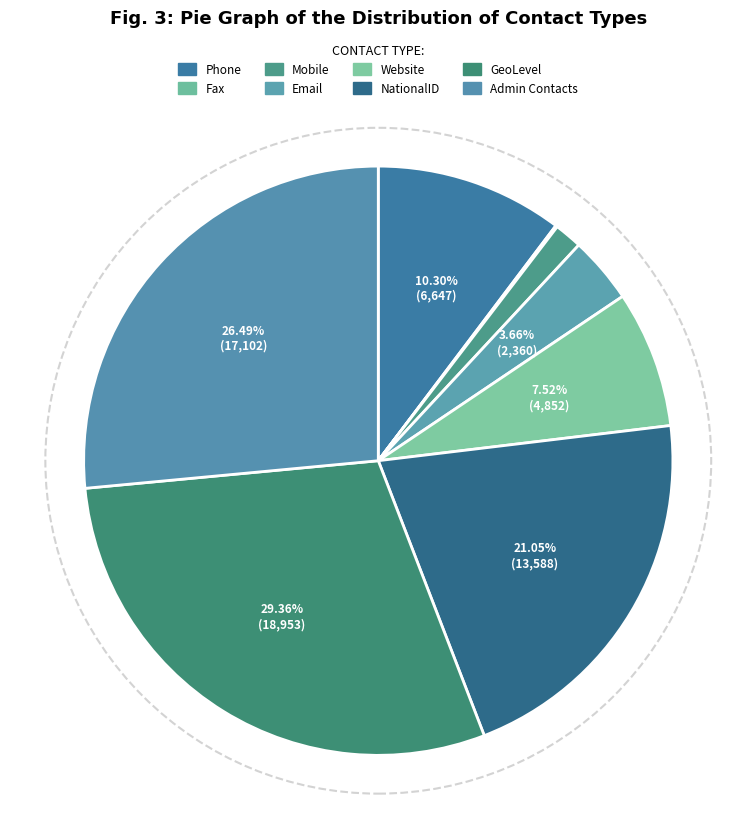

How much of the chart is everything except Admin Contacts?

73.5%